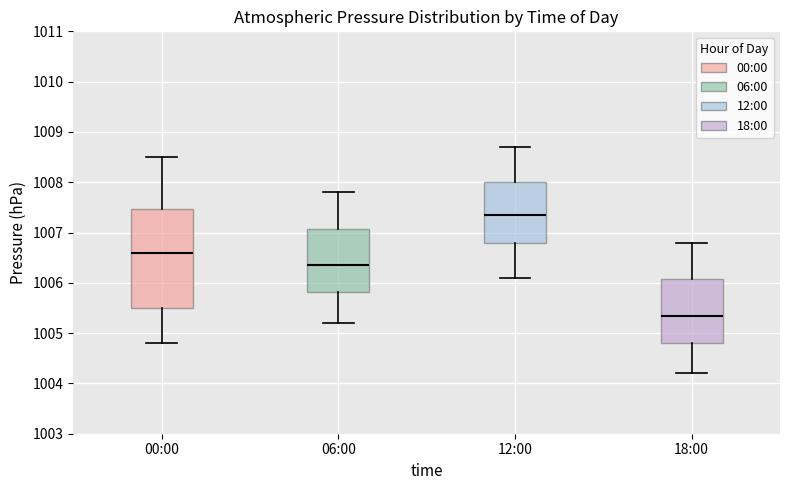

Reading left to right, read every box against the y-axis: the position of its median line, the range the box covers, and the ends of its whiskers. The values are not printed on the chart, so give them approximately, as read against the axis.

00:00: median 1006.6, box 1005.5 to 1007.5, whiskers 1004.8 to 1008.5
06:00: median 1006.4, box 1005.8 to 1007.1, whiskers 1005.2 to 1007.8
12:00: median 1007.4, box 1006.8 to 1008.0, whiskers 1006.1 to 1008.7
18:00: median 1005.4, box 1004.8 to 1006.1, whiskers 1004.2 to 1006.8